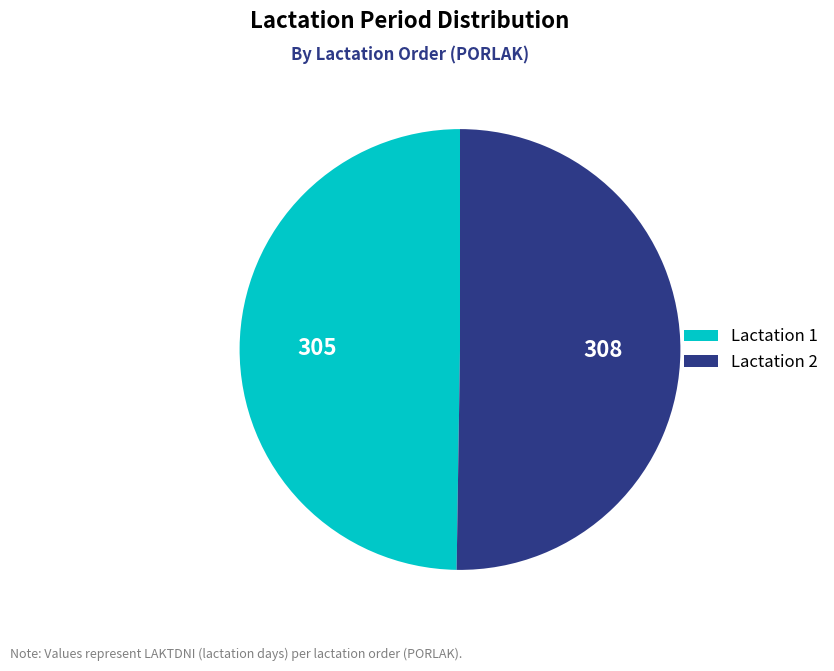

How many slices are in this pie chart?

2